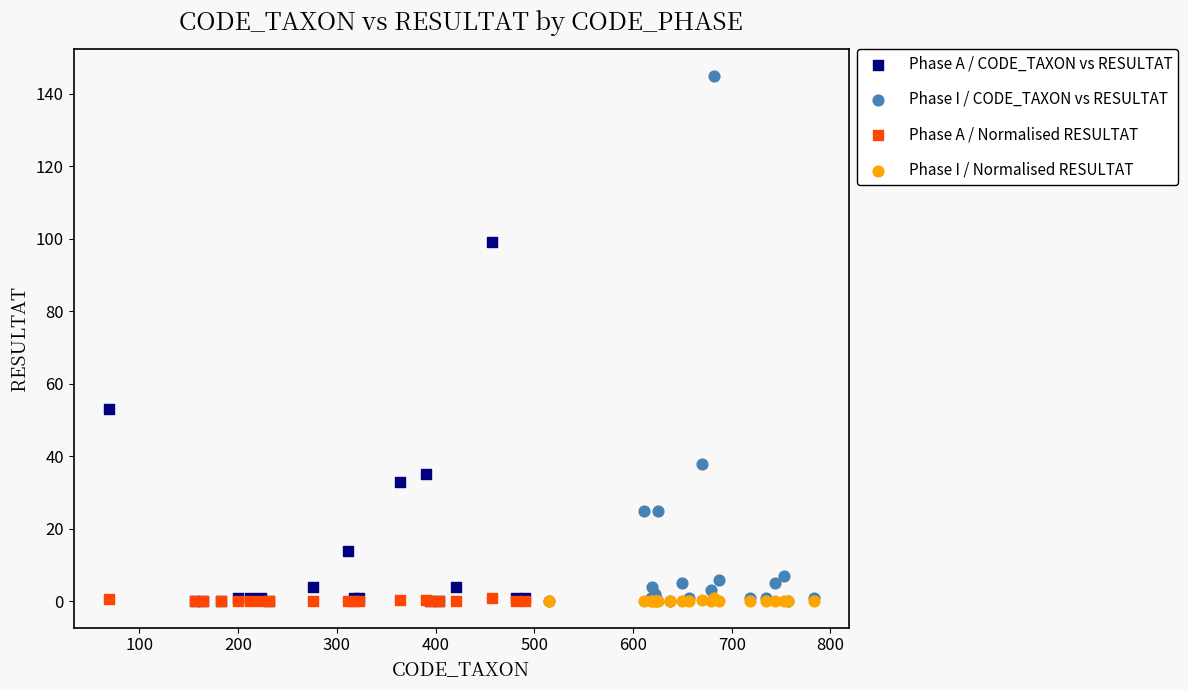

Which series reaches the maximum Y coordinate?

Phase I / CODE_TAXON vs RESULTAT